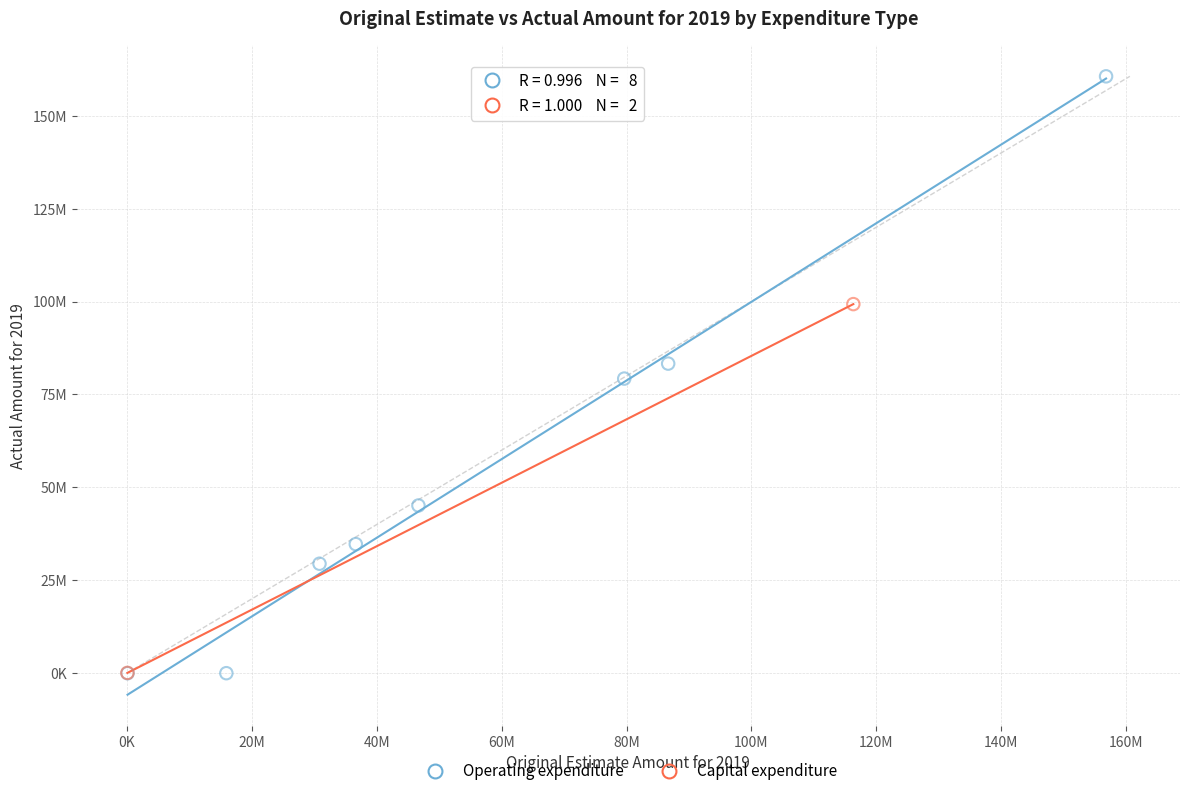

What are all the series names shown in the legend?

Operating expenditure, Capital expenditure